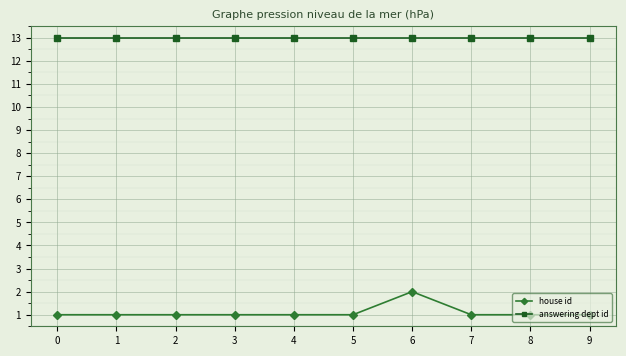

True or false: answering dept id and house id cross at least once.

False